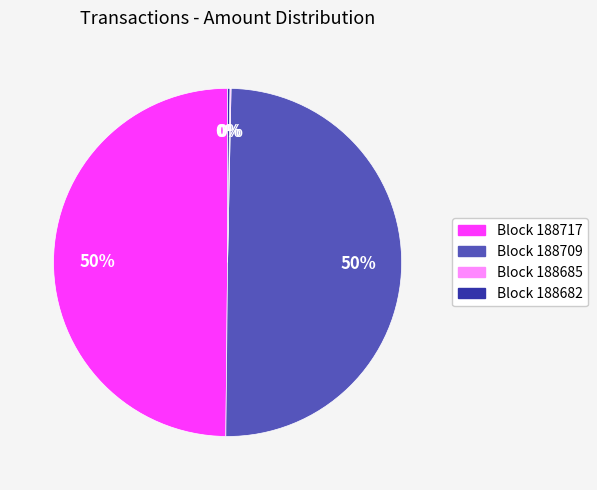

To the nearest percent, what is the difference between the largest and smallest slice percentages?

50%